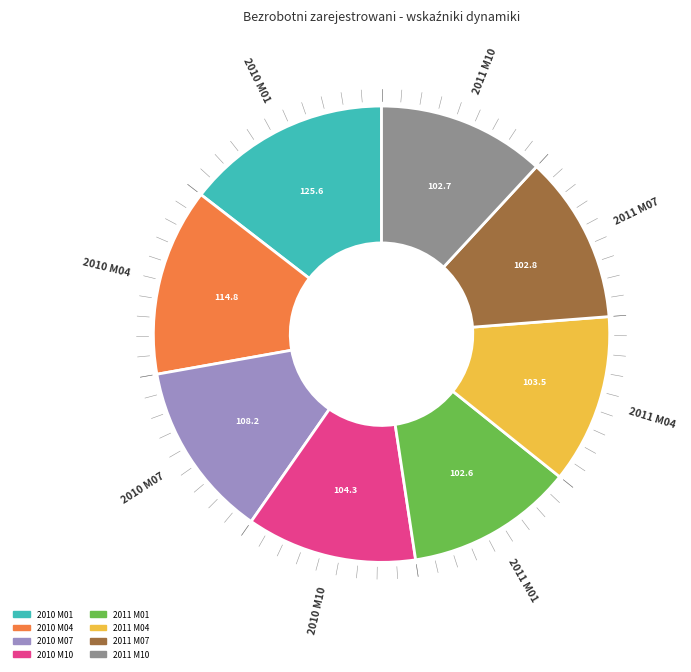

Count the number of slices in the pie.

8